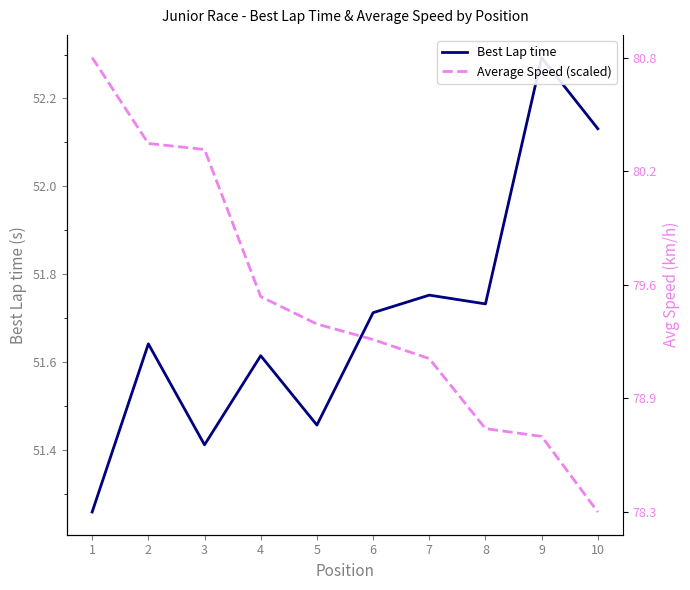

Where is the first local maximum for Best Lap time?

2